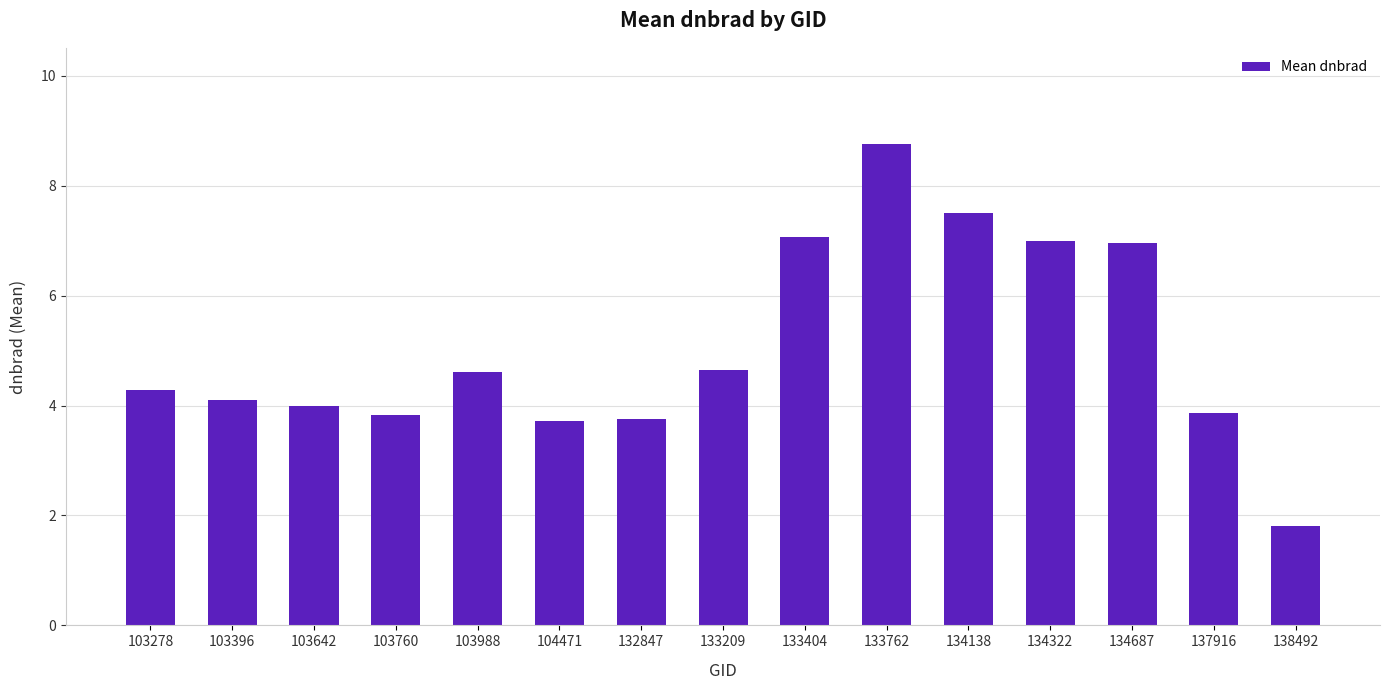

Count the number of data series in this chart.

1